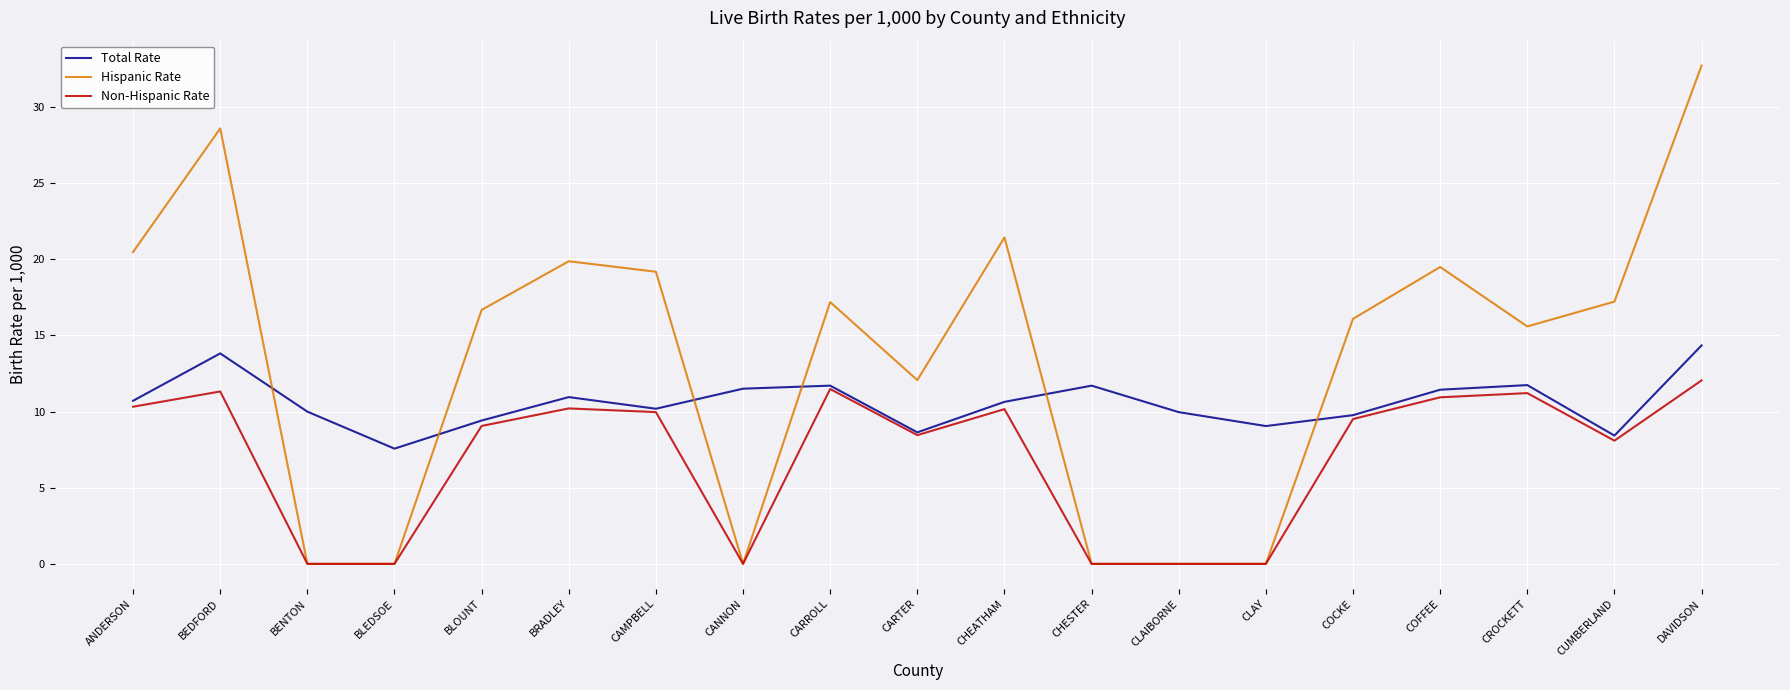

In Total Rate, how many points are higher than both neighbors (excluding endpoints)?

5